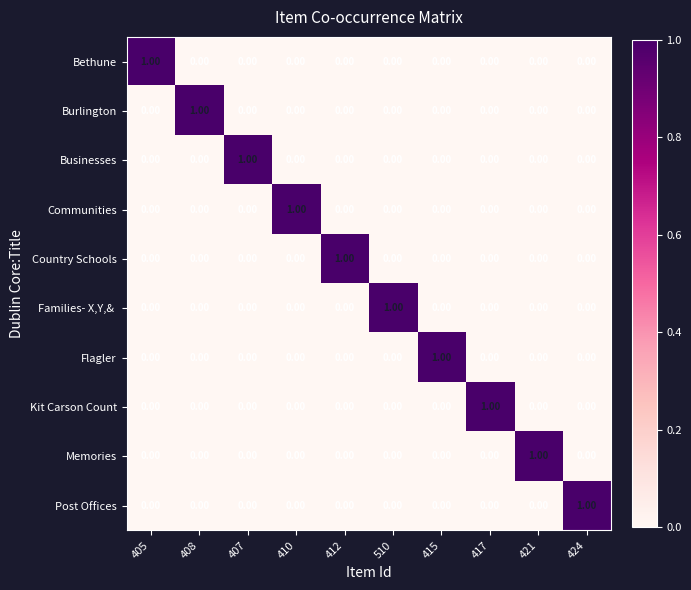

At how many categories does at least one series exceed 0?

10